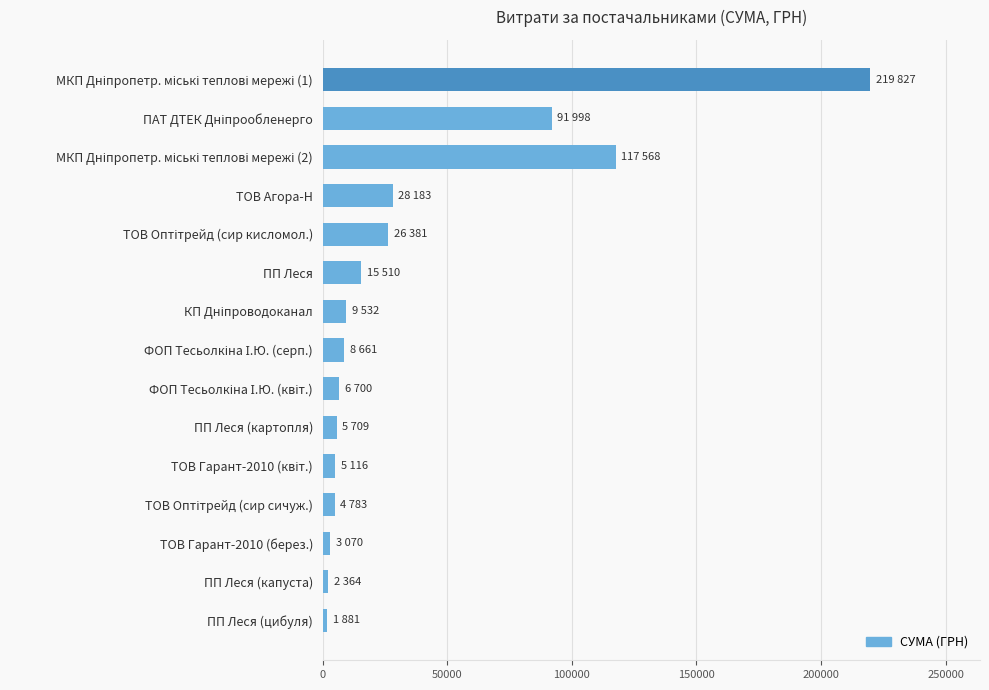

True or false: the data shows 28183.3 at ТОВ Агора-Н.

True